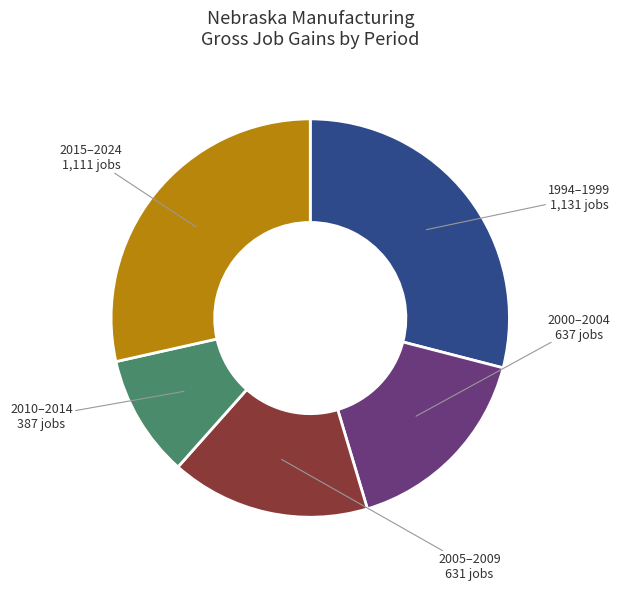

Is there a majority slice in this chart?

No